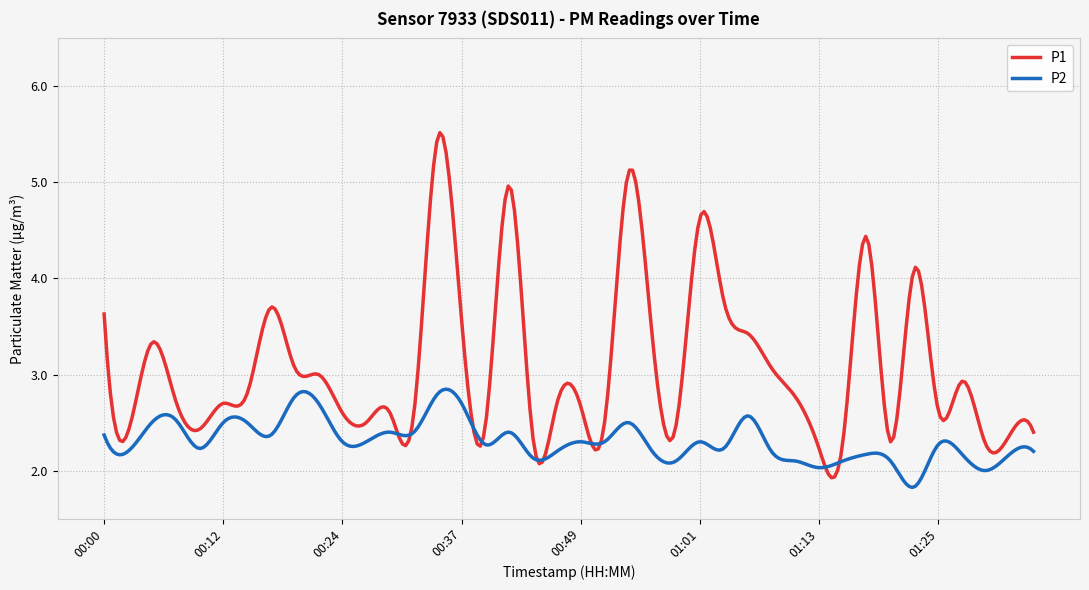

Which series has the largest range (max minus min)?

P1